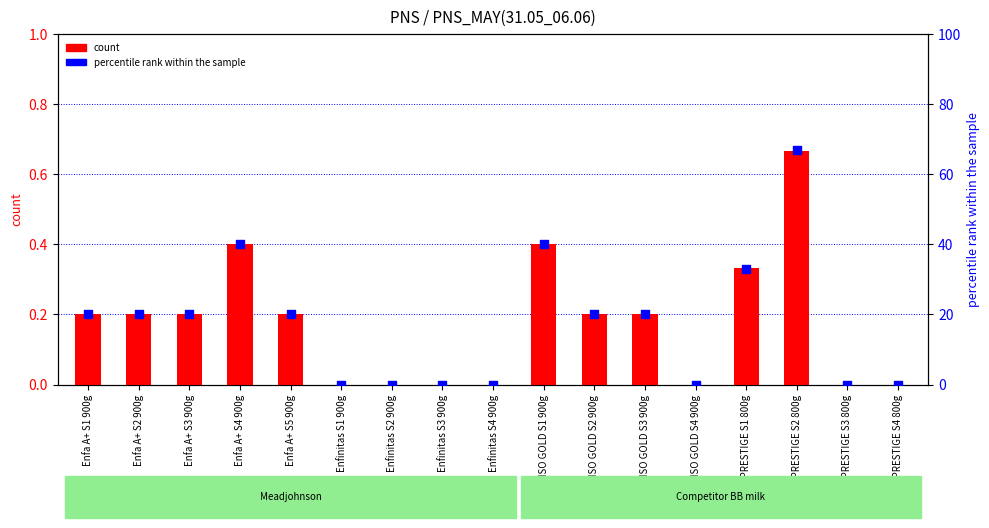

Which series has the widest spread of Y values?

percentile rank within the sample